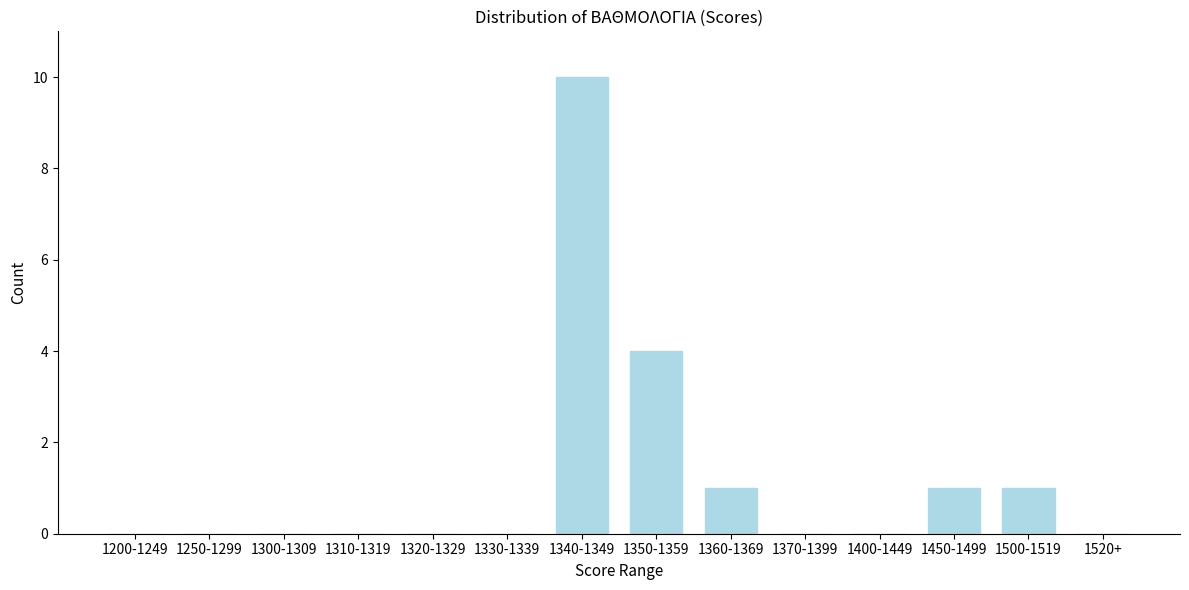

Where is the data nearest to the value 5?

1350-1359